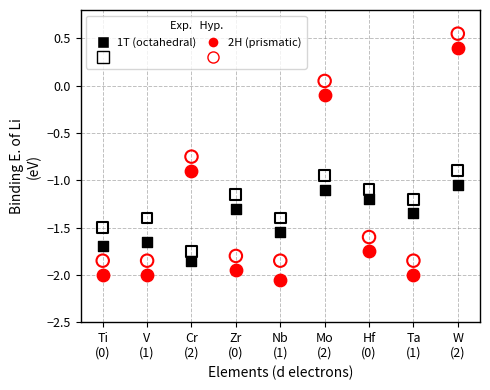

Across all data points, what is the range of Y values (max minus min)?

2.6